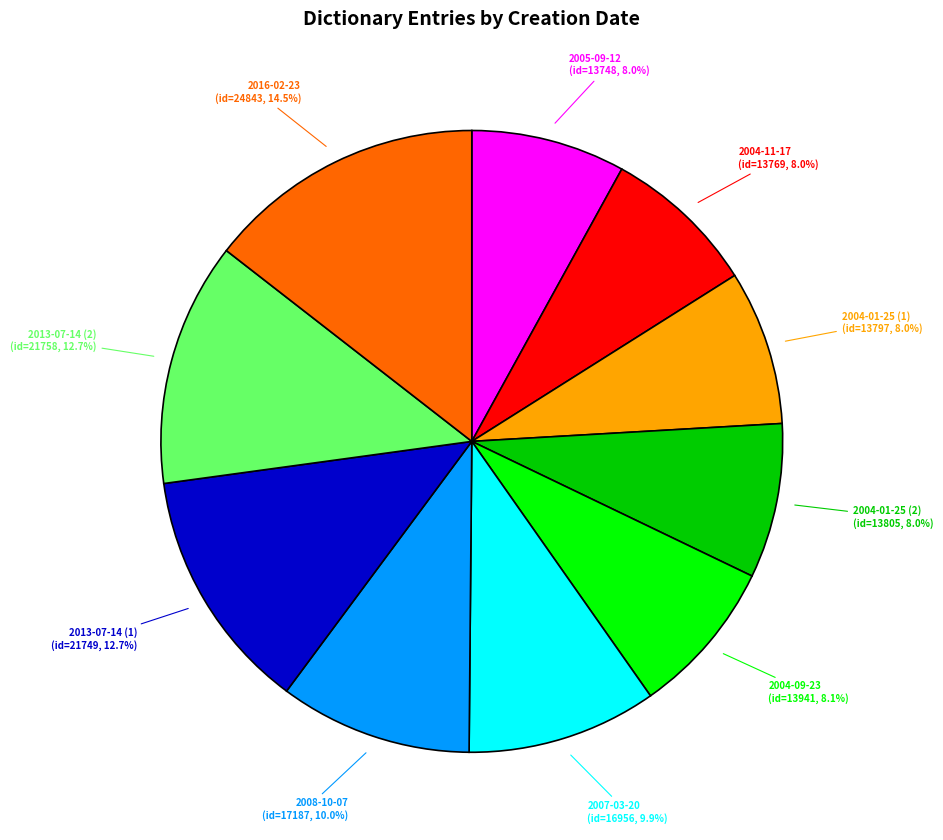

Is there a majority slice in this chart?

No